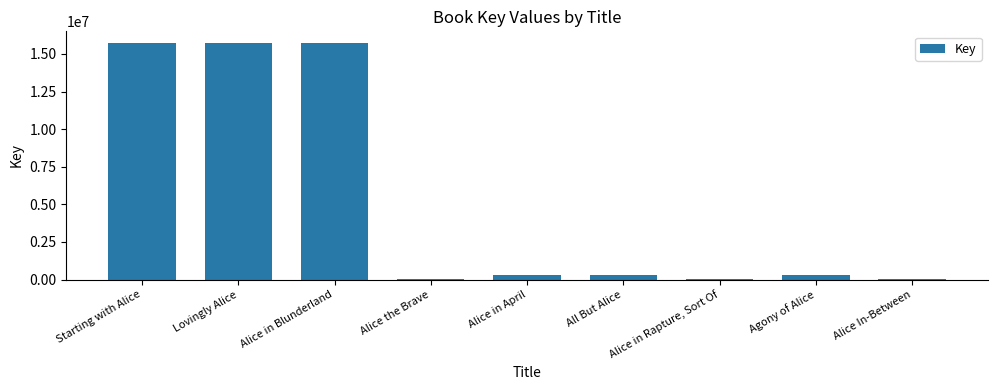

What is the sum of all values?

48169776